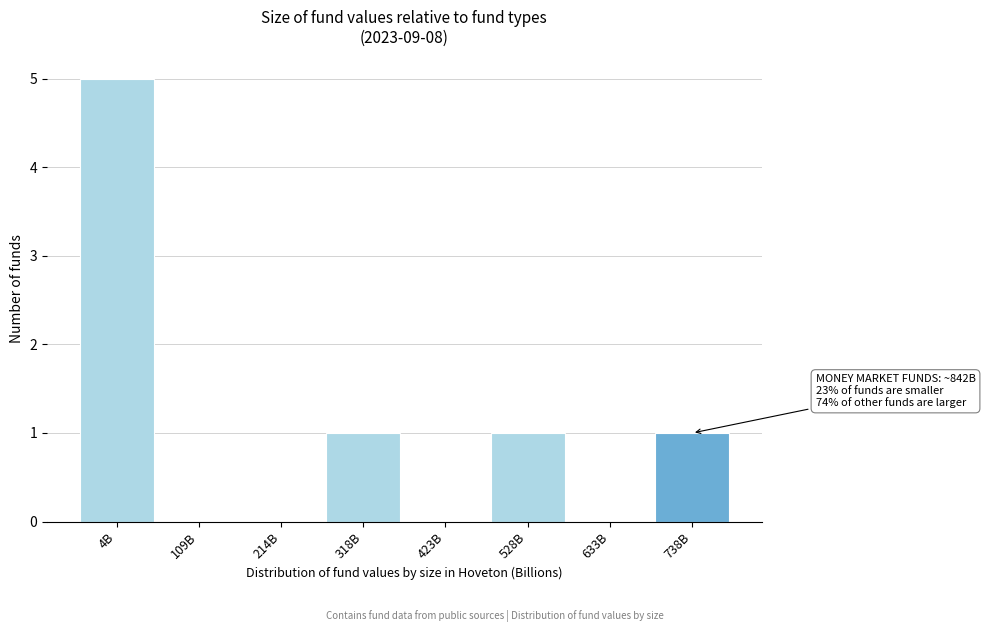

Reading right to left, what are all the values shown in this chart?

738B=1	633B=0	528B=1	423B=0	318B=1	214B=0	109B=0	4B=5